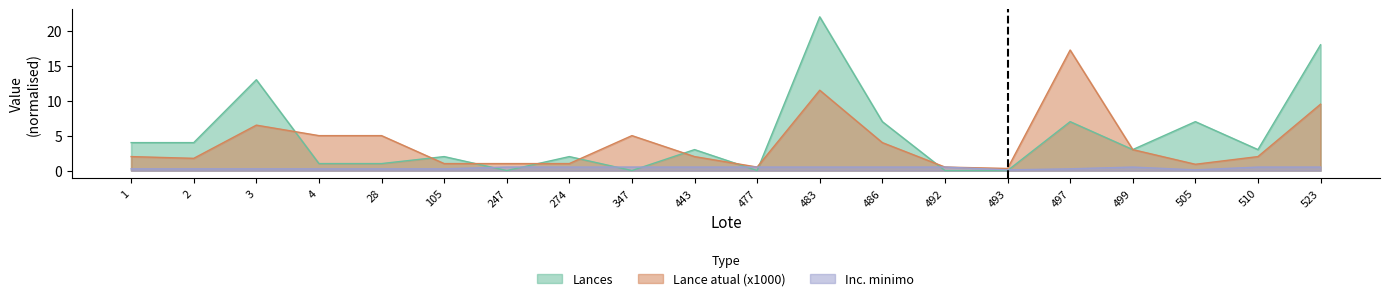

Which series has the widest spread of values?

Lances